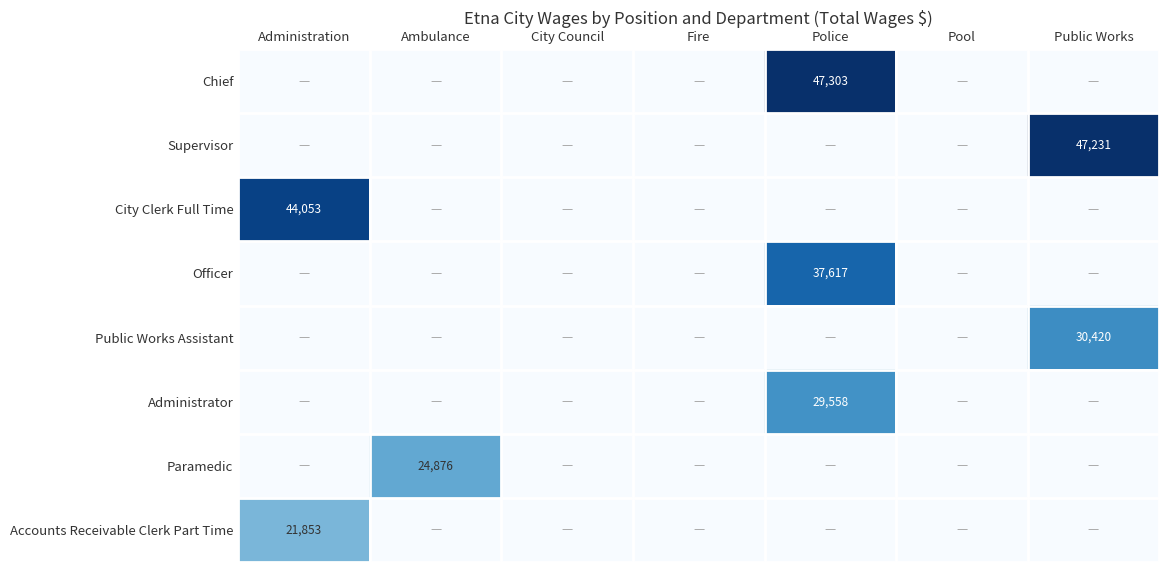

Is the value of Administrator at Ambulance greater than the value of City Clerk Full Time at Fire?

No